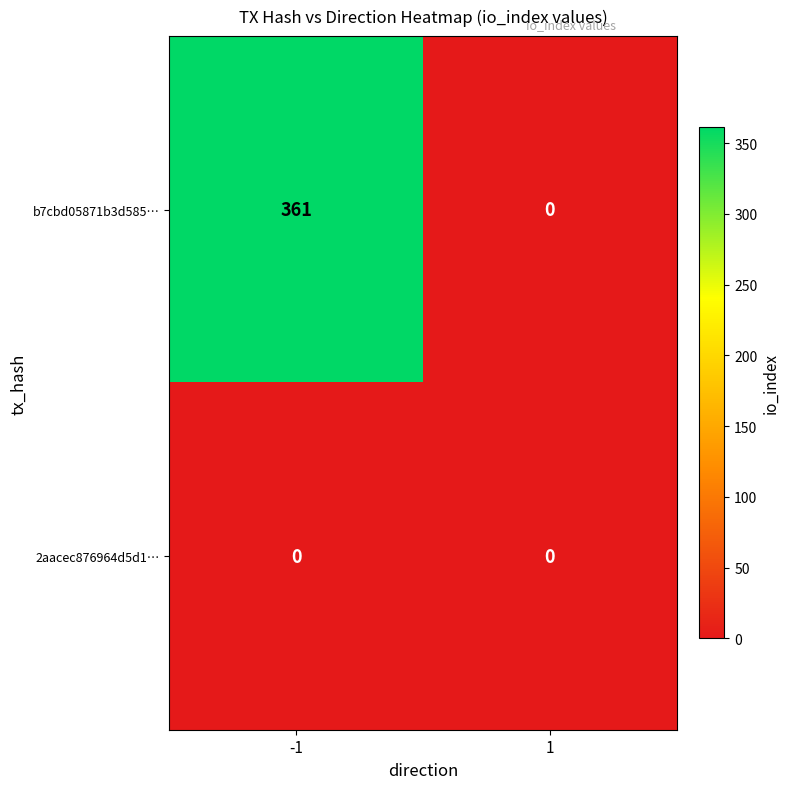

Which series has the largest total across all categories?

b7cbd05871b3d585…